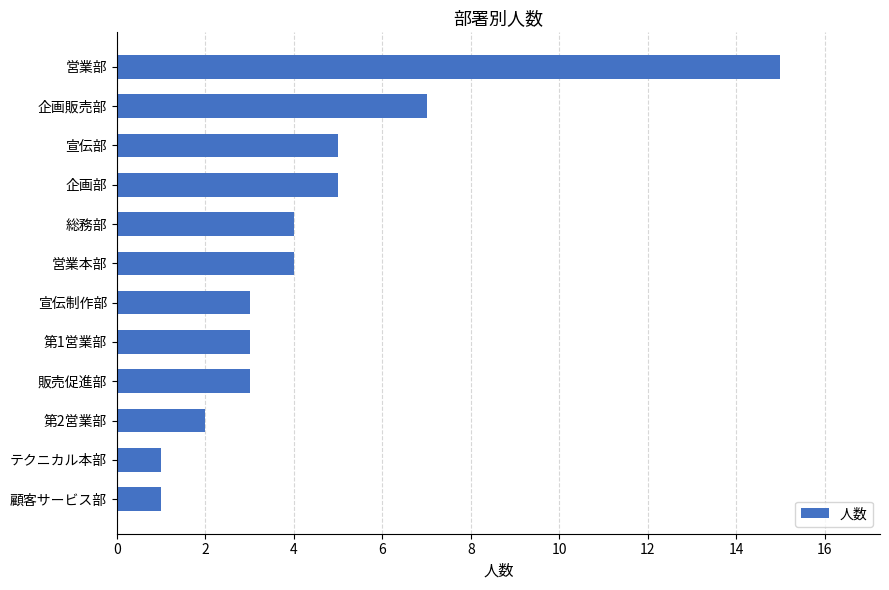

What is the greatest value displayed?

15